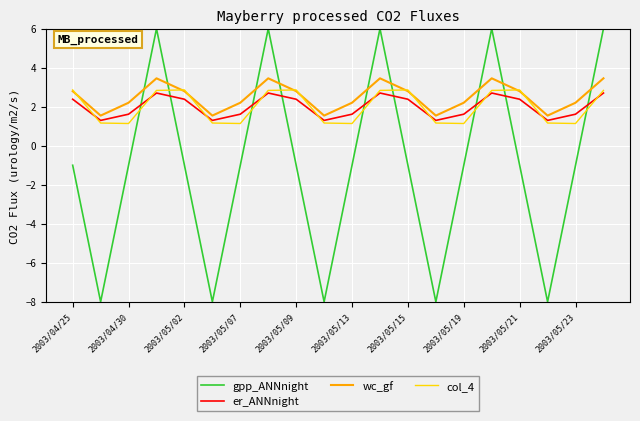

What is the smallest value displayed?

-8.0